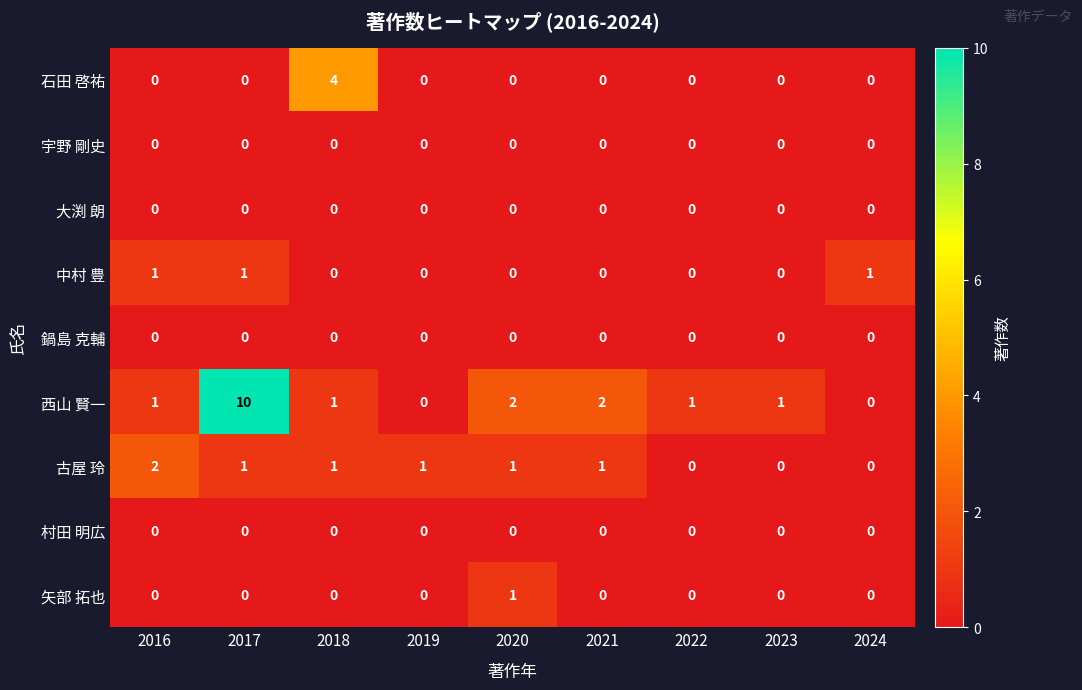

At how many categories does at least one series exceed 6?

1